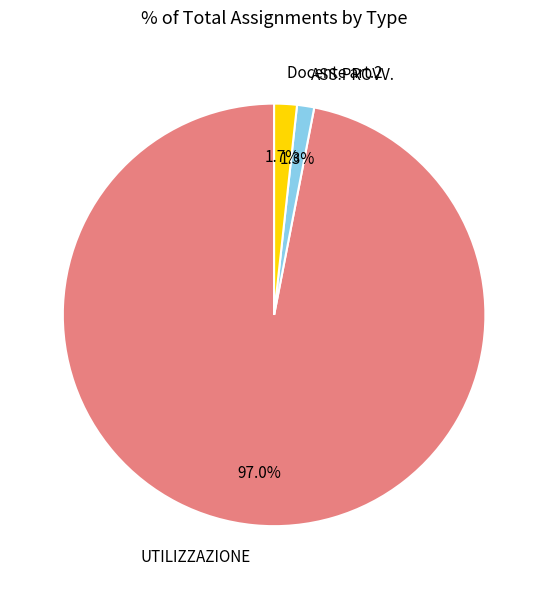

To the nearest percent, what is the average slice percentage?

33%